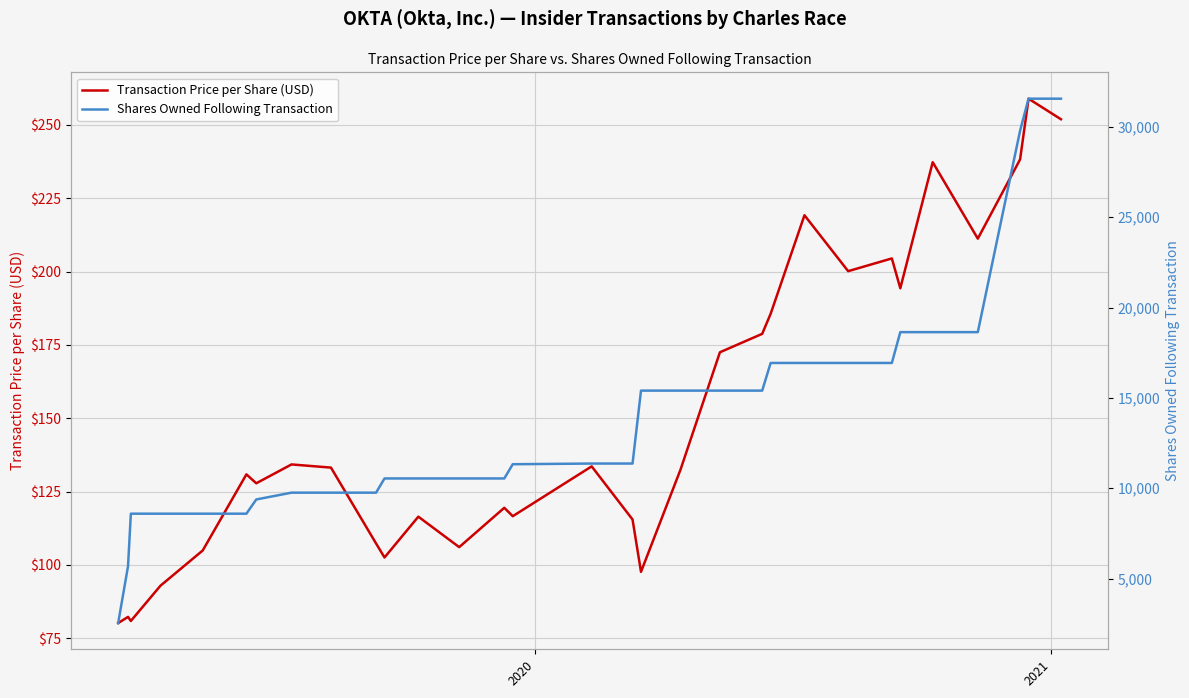

What is the lowest value of the Transaction Price per Share (USD) series?

80.2